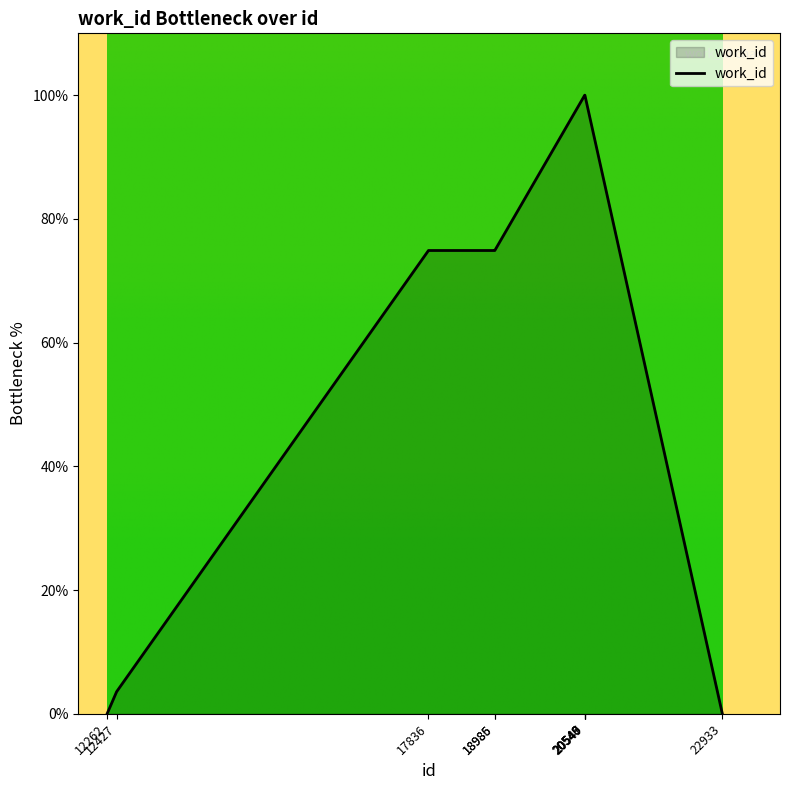

What is the difference between the maximum and minimum values?

100.0